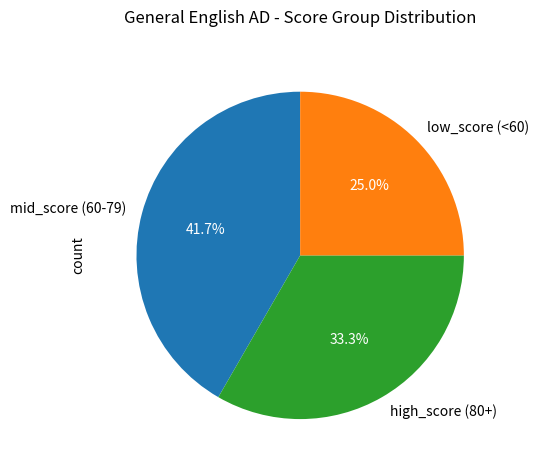

Combined, what portion of the pie is mid_score (60-79) and high_score (80+)?

75.0%